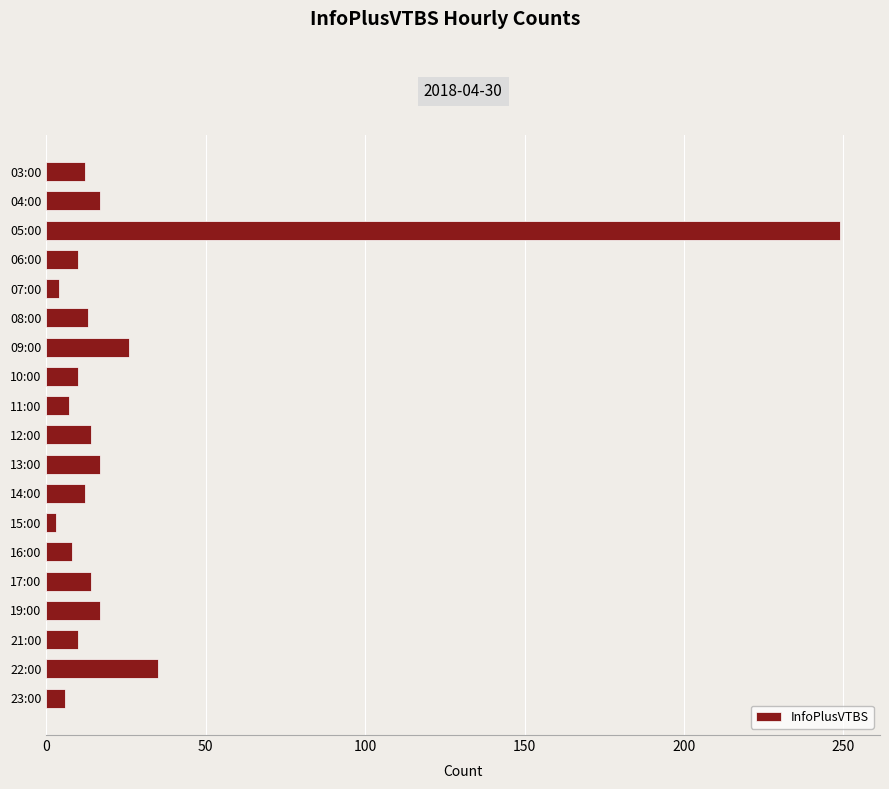

What is the greatest value displayed?

249